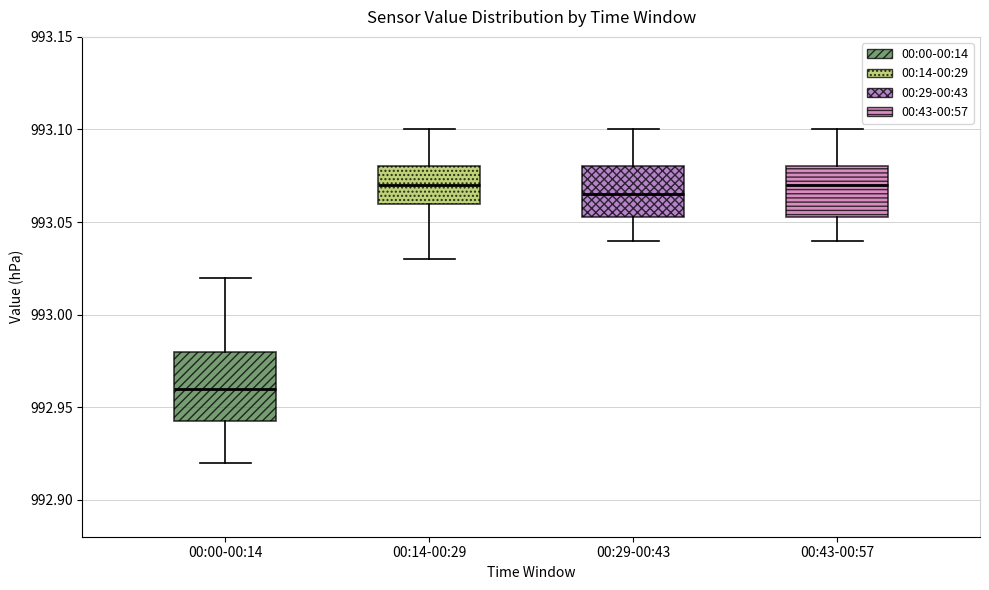

Reading left to right, transcribe this box plot: for each box, give where its median line is, the range the box spans, and where its two whiskers end, as read against the y-axis. The values are not printed on the chart, so give them approximately, as read against the axis.

00:00-00:14: median 992.960, box 992.945 to 992.980, whiskers 992.920 to 993.020
00:14-00:29: median 993.070, box 993.060 to 993.080, whiskers 993.030 to 993.100
00:29-00:43: median 993.065, box 993.055 to 993.080, whiskers 993.040 to 993.100
00:43-00:57: median 993.070, box 993.055 to 993.080, whiskers 993.040 to 993.100